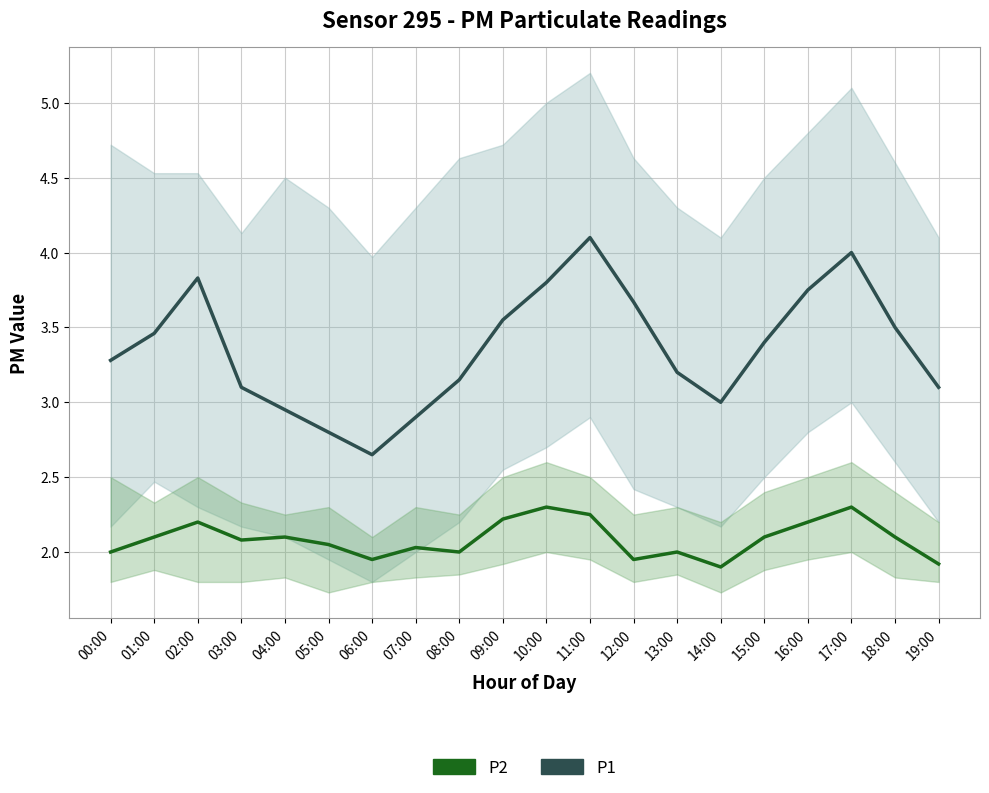

True or false: P1 has a value of 3.1 at 19:00.

True